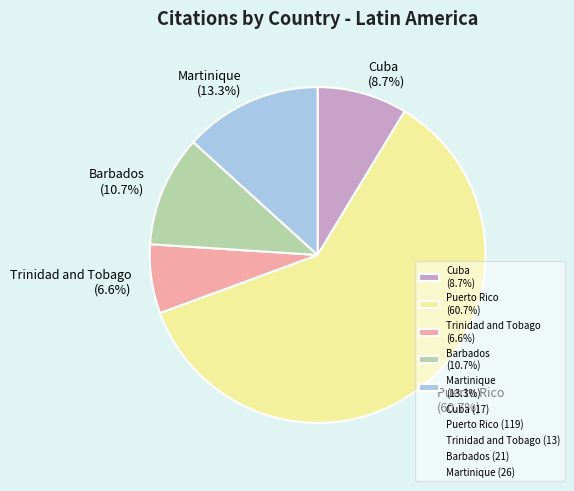

Rank the categories by value from highest to lowest.

Puerto Rico, Martinique, Barbados, Cuba, Trinidad and Tobago